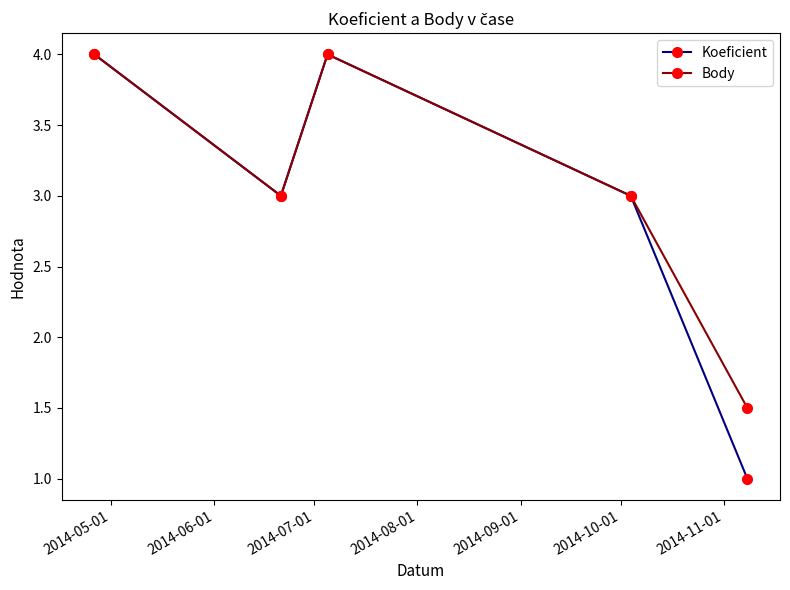

At how many categories does at least one series exceed 2?

4